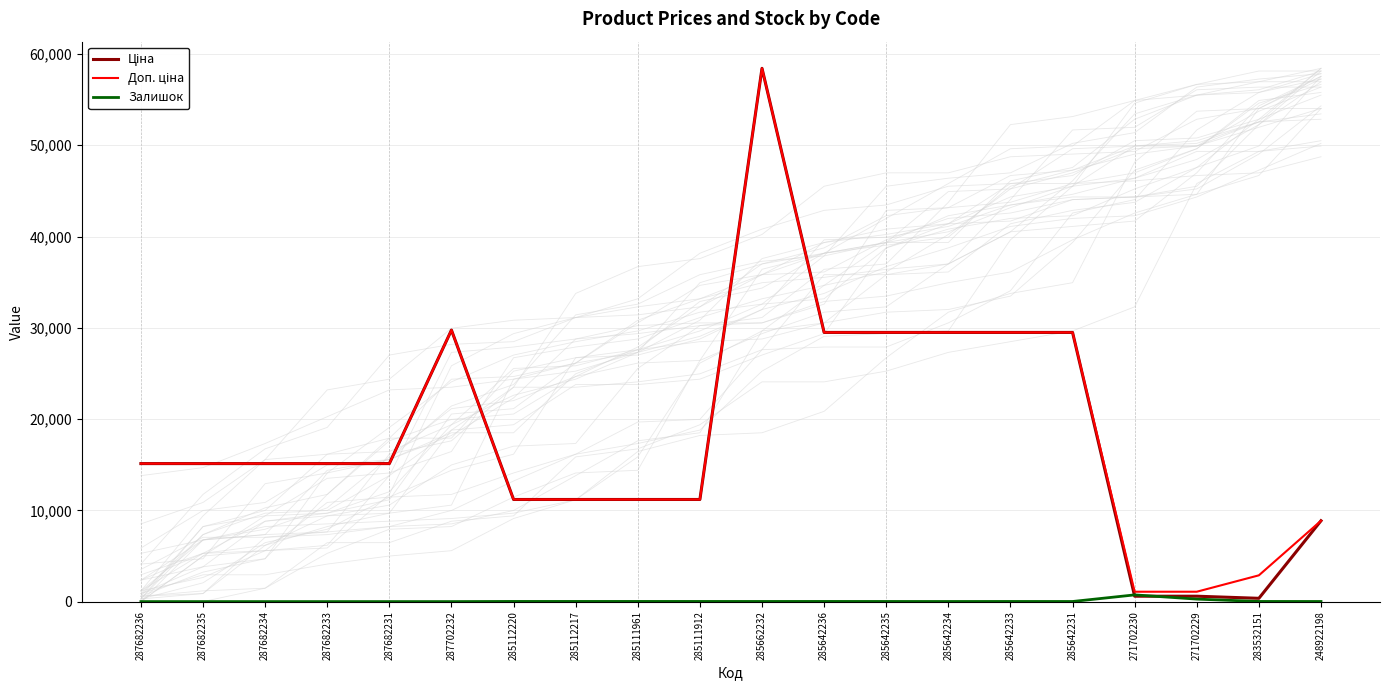

Which series changed the most between 285642233 and 285642231?

Залишок